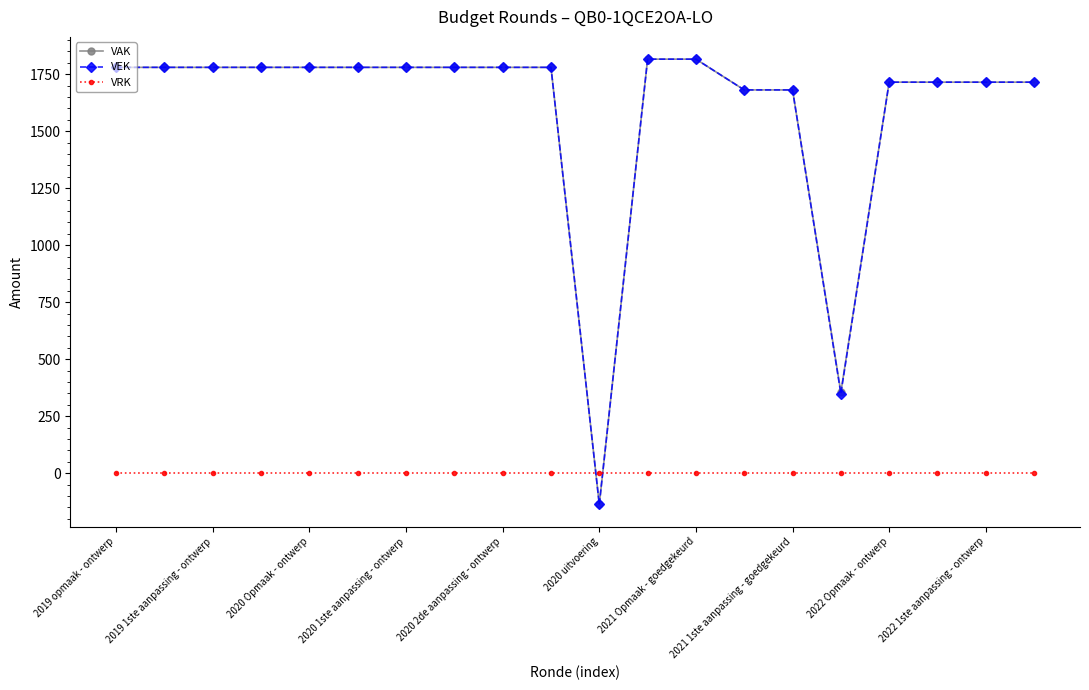

What is the maximum value for VEK?

1816